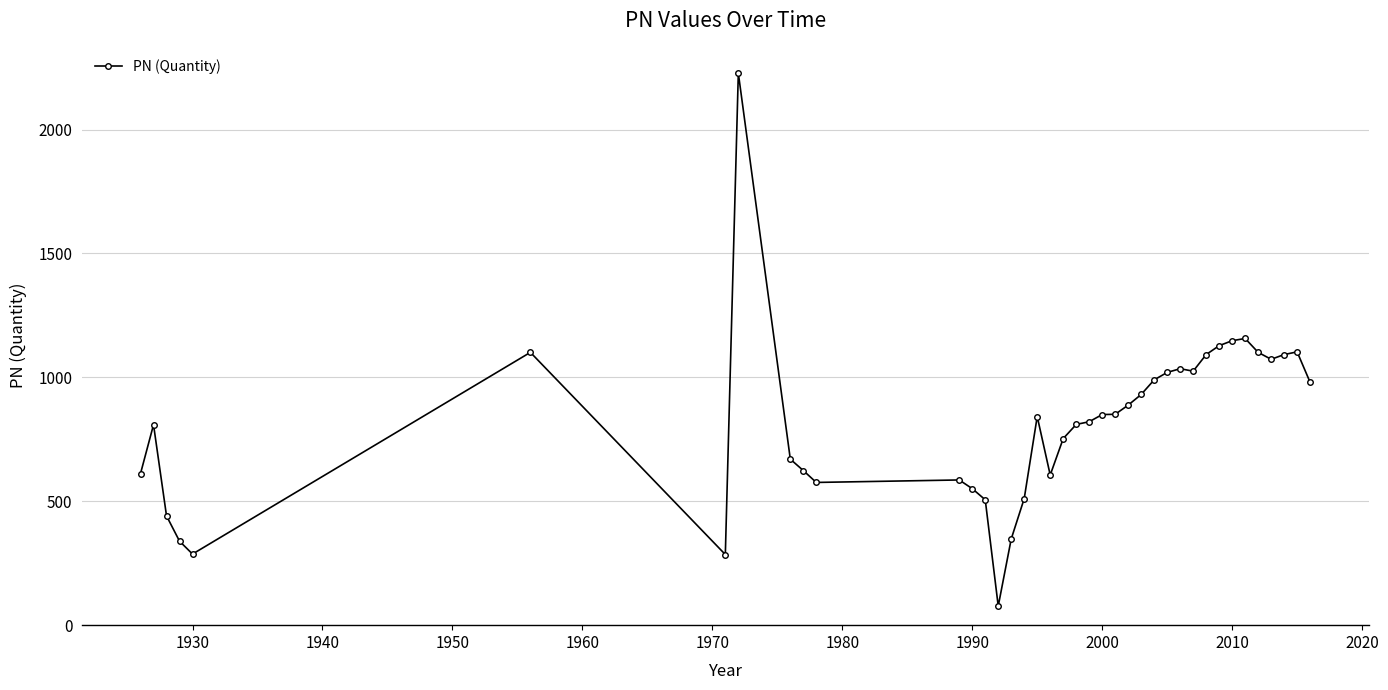

What is the greatest value displayed?

2228